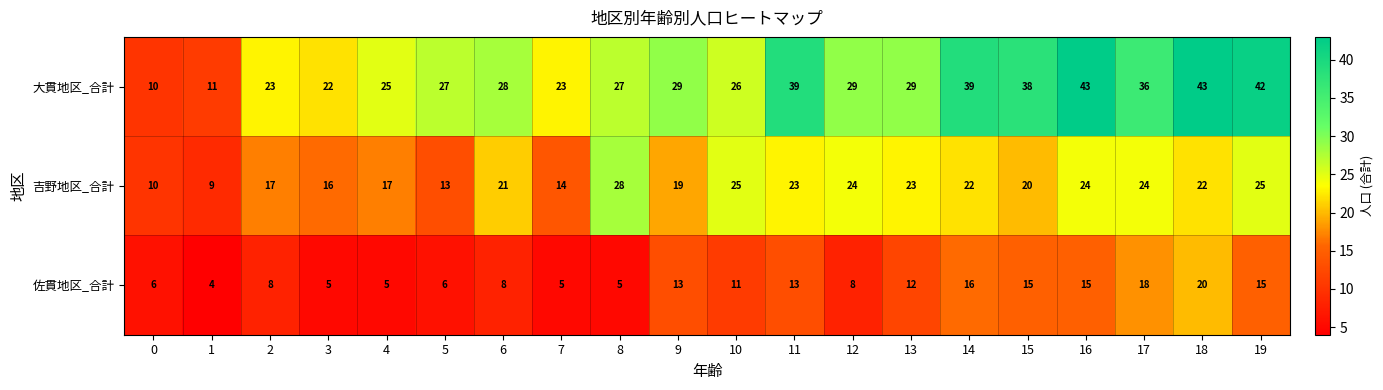

At 11, list the series in order from largest to smallest.

大貫地区_合計, 吉野地区_合計, 佐貫地区_合計